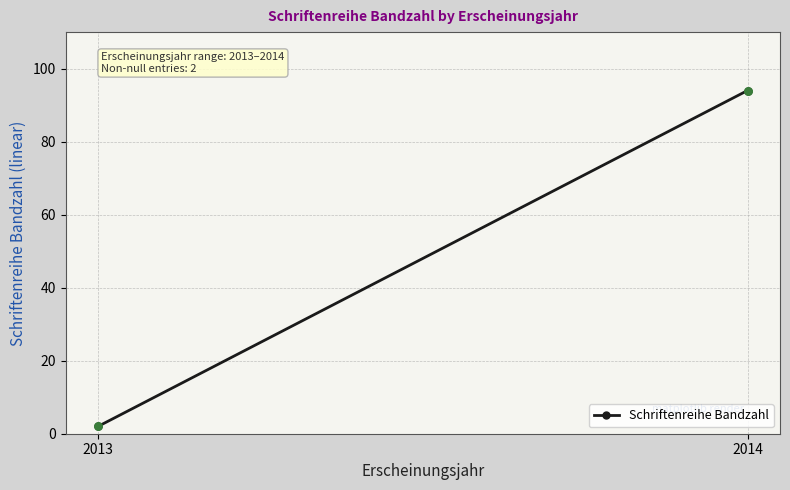

What is the average X value?

2014